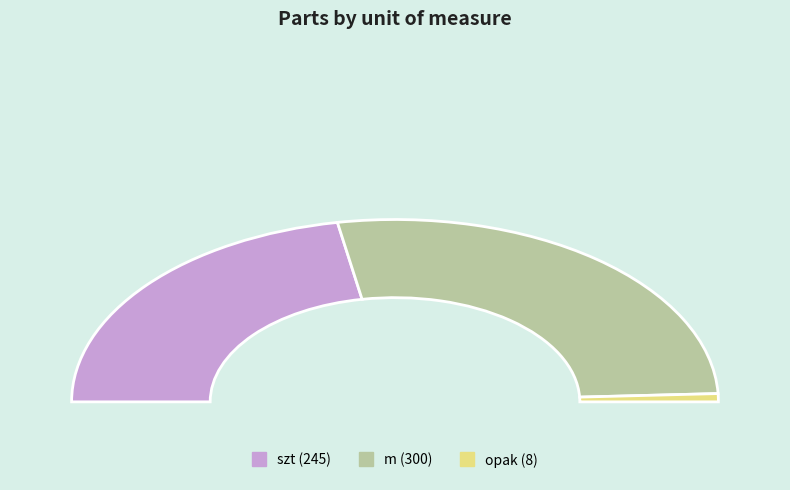

Is the sum of szt and szt greater than half?

No